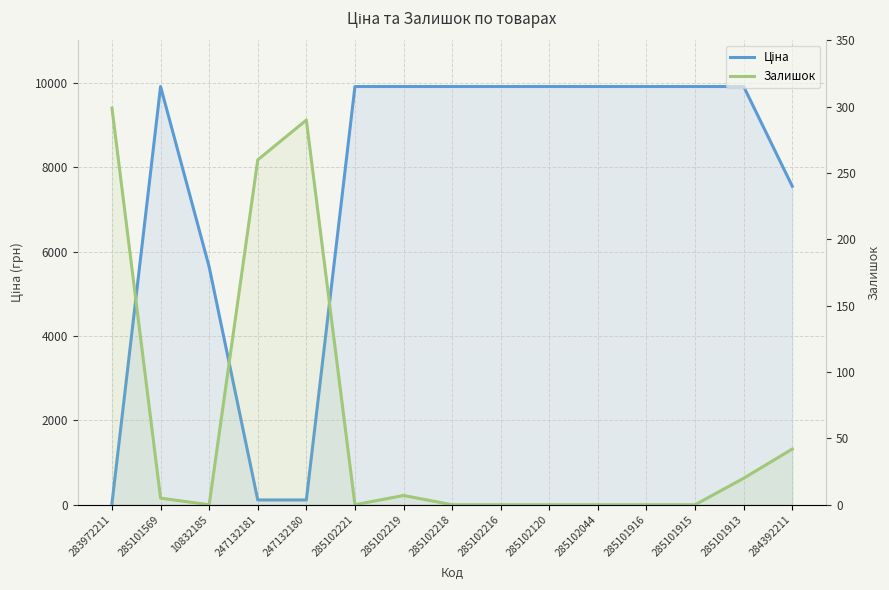

How many intersections are there between Залишок and Ціна?

3